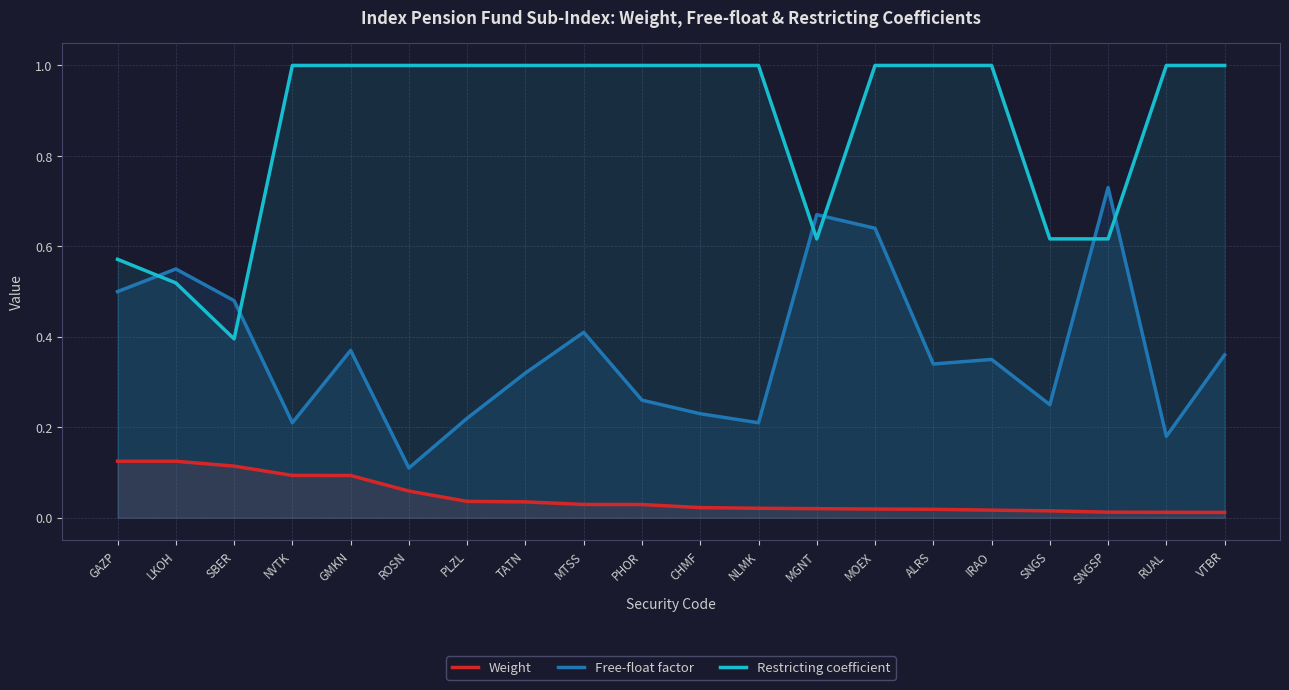

At which label does Restricting coefficient reach its minimum?

SBER